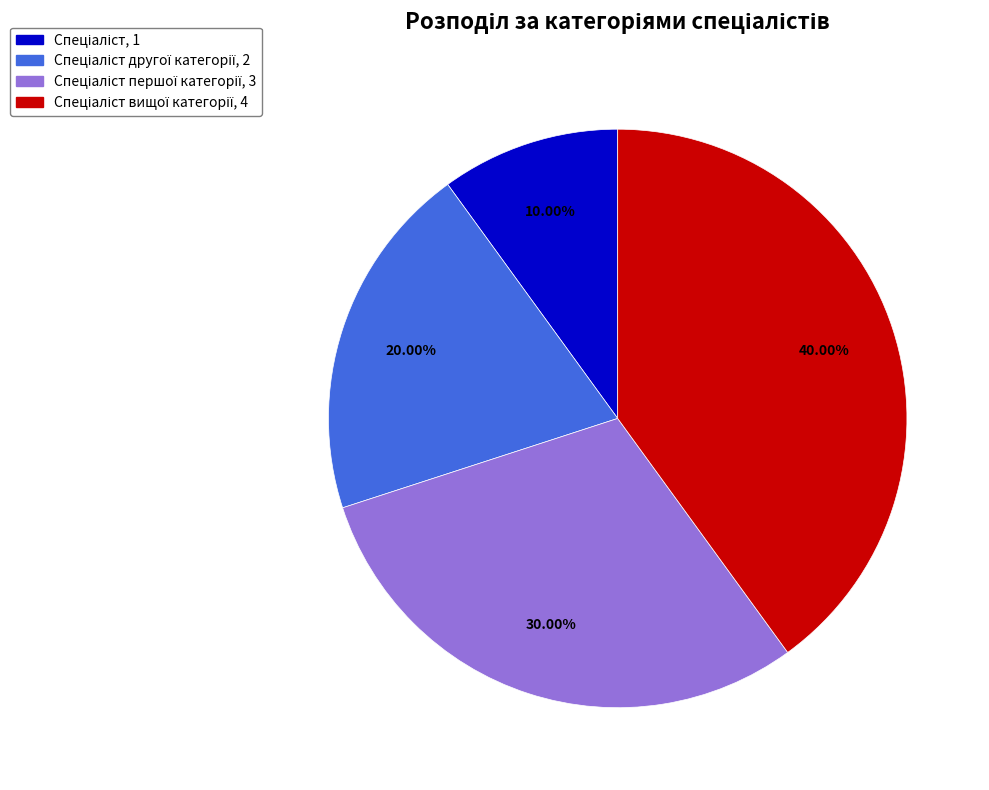

Is there a majority slice in this chart?

No